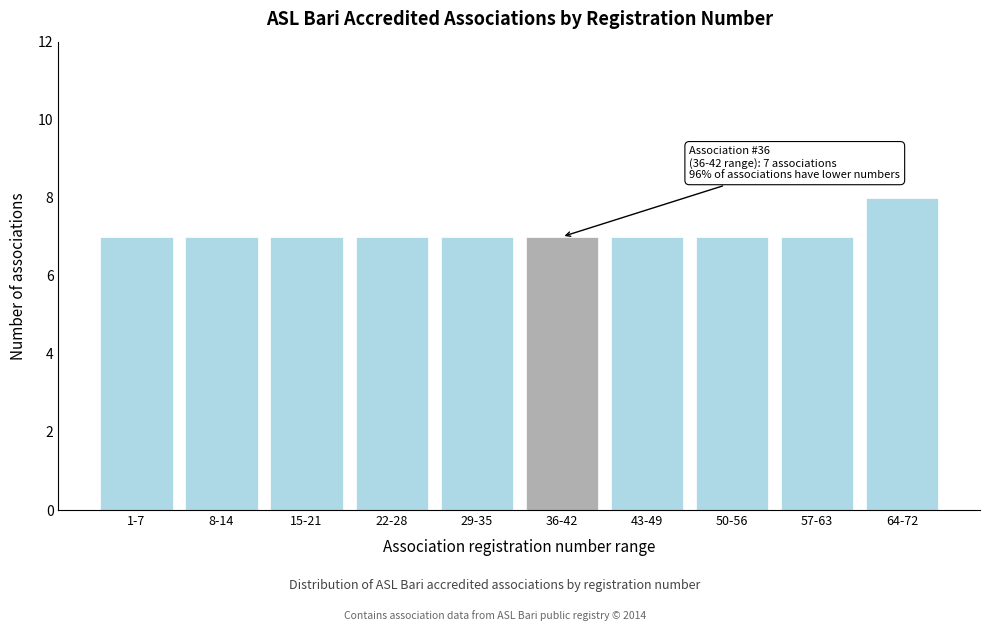

Reading right to left, transcribe all the data shown in this chart.

8	7	7	7	7	7	7	7	7	7